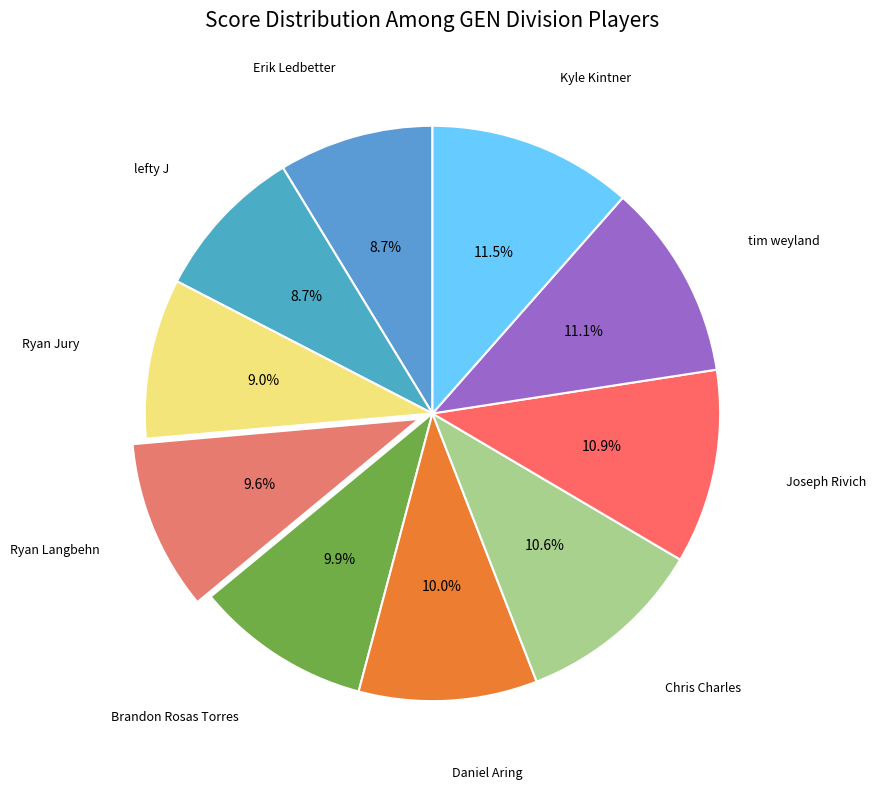

How many segments does this pie chart have?

10